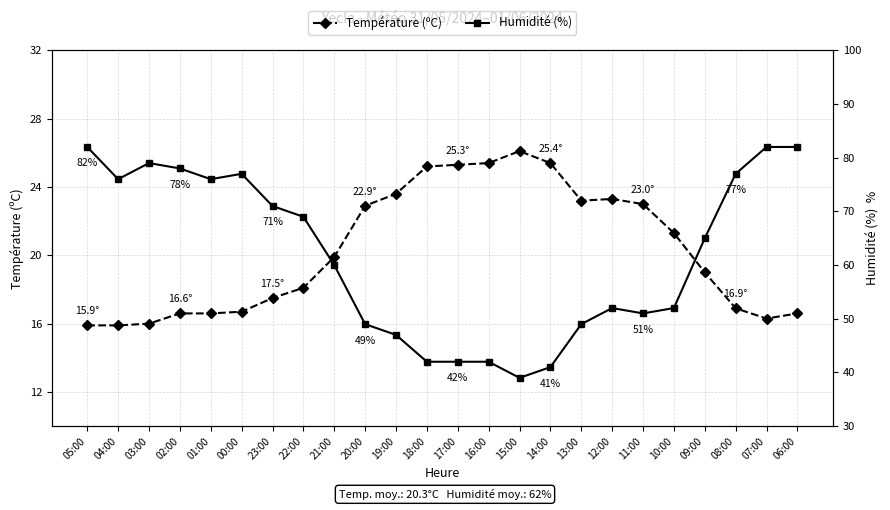

What is the label of the 24th point from the right?

05:00